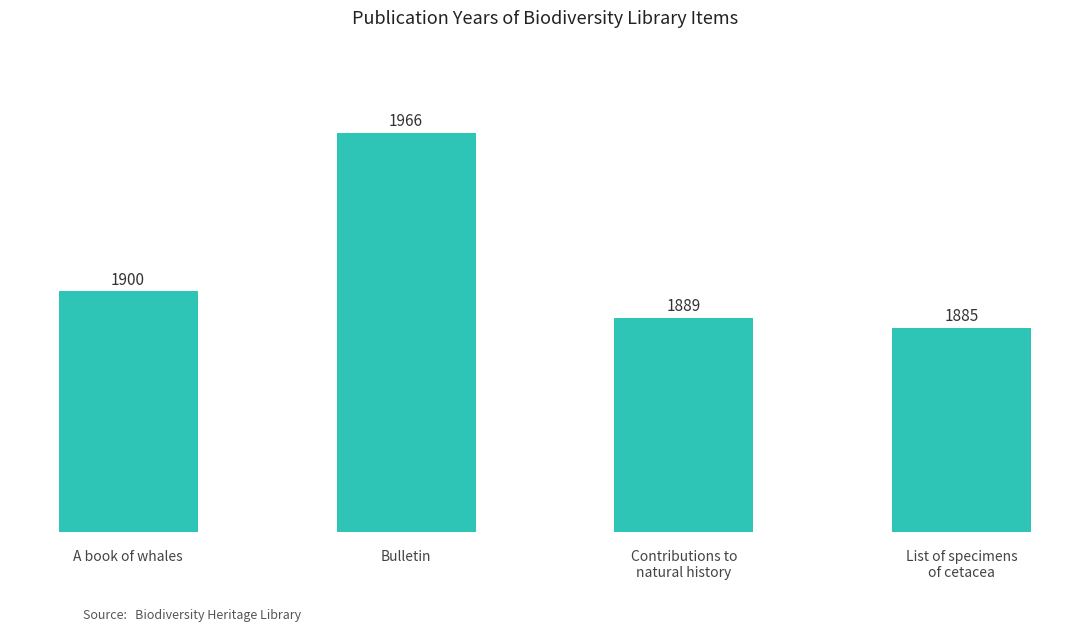

Rank the categories by value from lowest to highest.

List of specimens
of cetacea, Contributions to
natural history, A book of whales, Bulletin